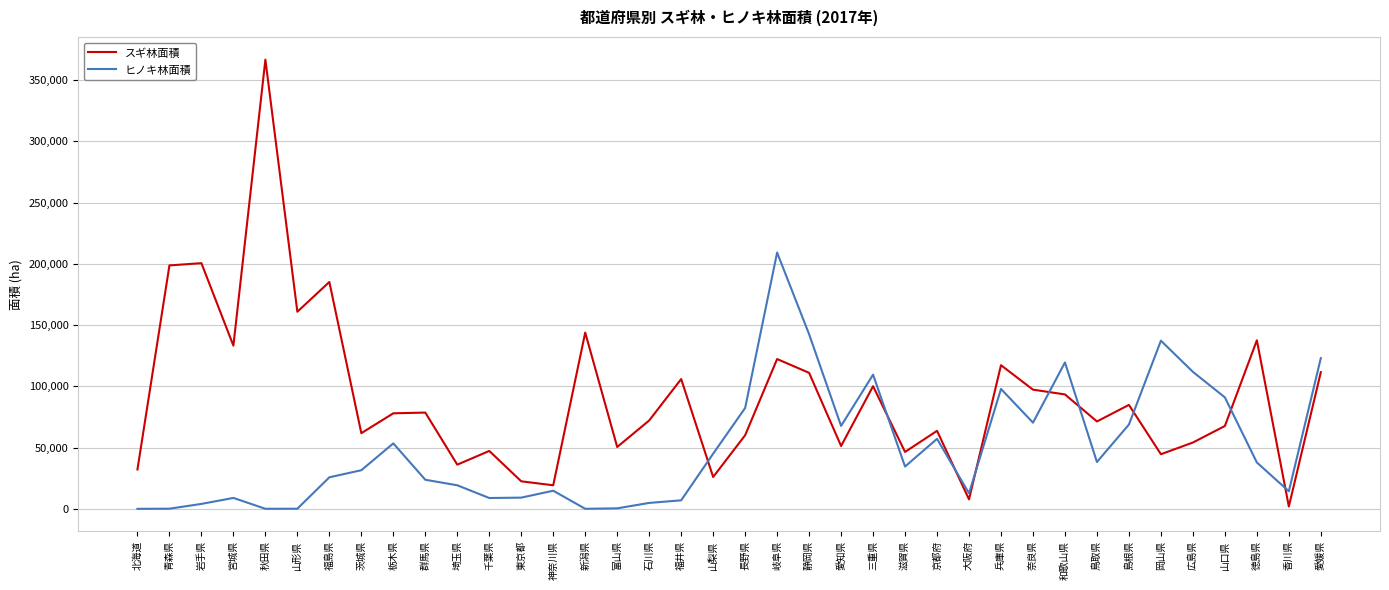

Which series has the largest total across all categories?

スギ林面積